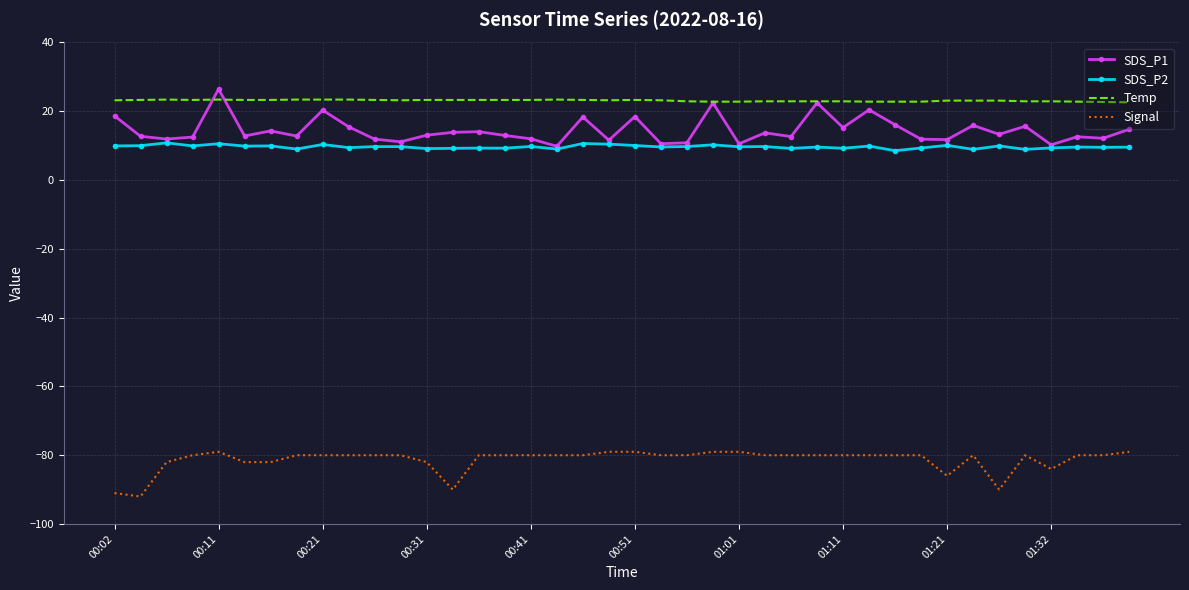

True or false: Signal and SDS_P2 cross at least once.

False